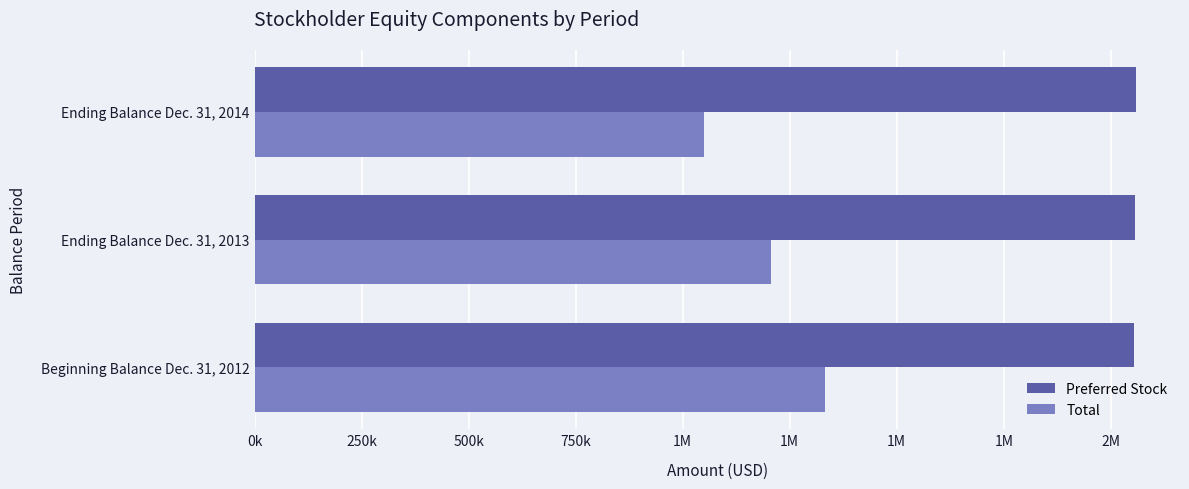

At how many categories does at least one series exceed 2000850?

3